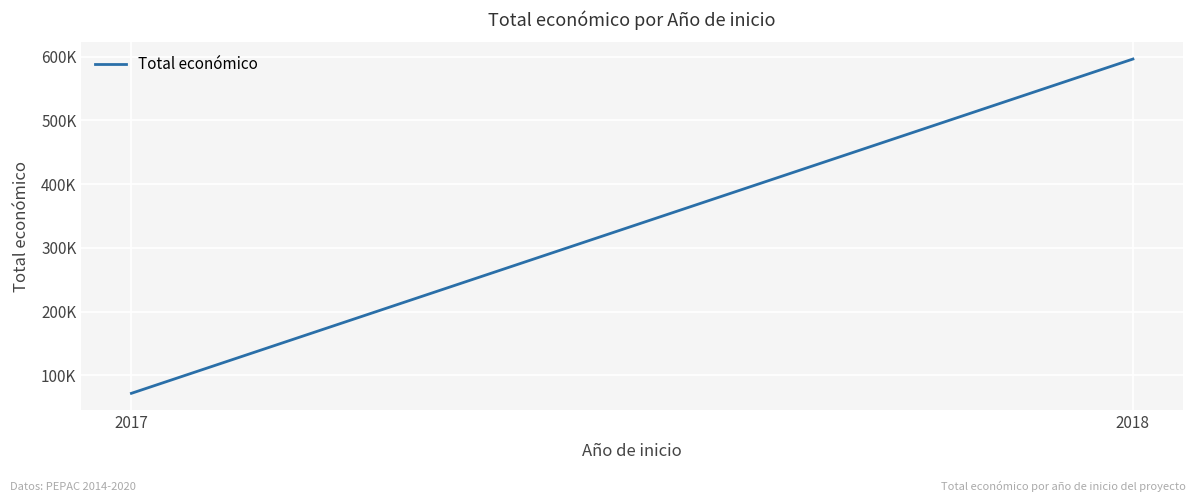

The value at 2017 is 110872. True or false?

False